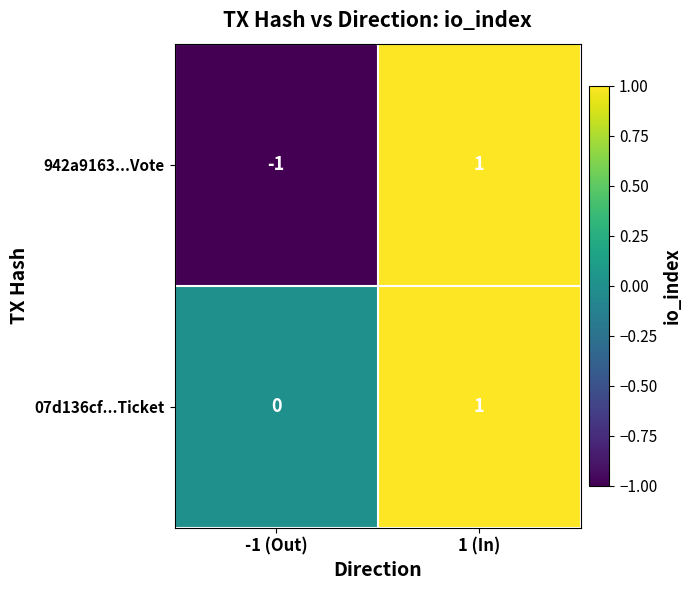

Is the value of 942a9163...Vote at 1 (In) greater than the value of 07d136cf...Ticket at -1 (Out)?

Yes